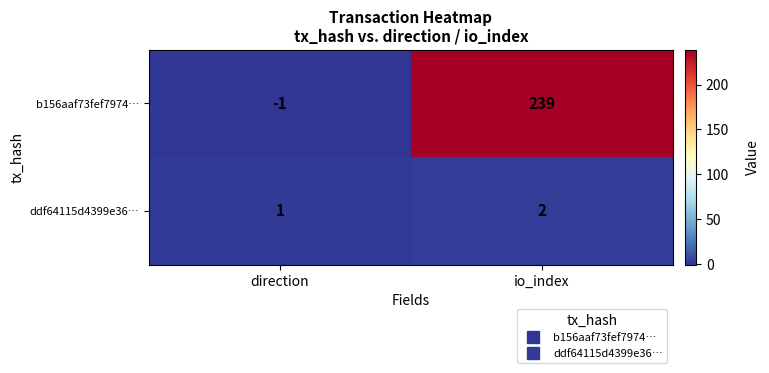

Rank the series by their average value, from highest to lowest.

b156aaf73fef7974…, ddf64115d4399e36…